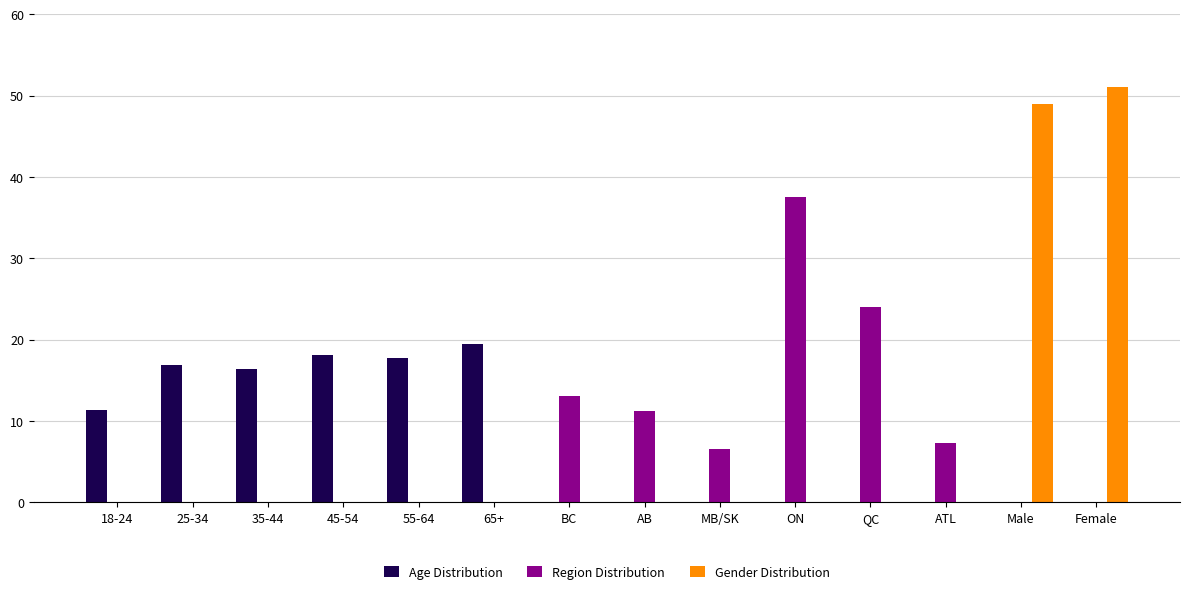

Reading left to right, what are all the values shown in this chart?

Age Distribution: 11.4	16.9	16.4	18.1	17.7	19.5	0.0	0.0	0.0	0.0	0.0	0.0	0.0	0.0
Region Distribution: 0.0	0.0	0.0	0.0	0.0	0.0	13.0	11.2	6.6	37.6	24.0	7.3	0.0	0.0
Gender Distribution: 0.0	0.0	0.0	0.0	0.0	0.0	0.0	0.0	0.0	0.0	0.0	0.0	48.9	51.1